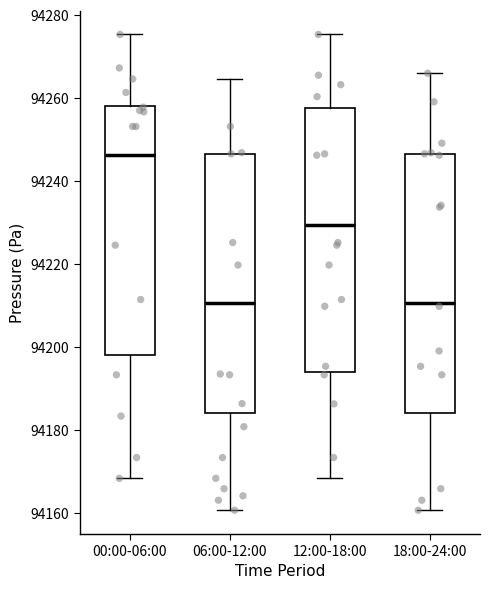

Reading left to right, read every box against the y-axis: the position of its median line, the range the box covers, and the ends of its whiskers. The values are not printed on the chart, so give them approximately, as read against the axis.

00:00-06:00: median 94246, box 94198 to 94258, whiskers 94168 to 94276
06:00-12:00: median 94210, box 94184 to 94246, whiskers 94160 to 94264
12:00-18:00: median 94230, box 94194 to 94258, whiskers 94168 to 94276
18:00-24:00: median 94210, box 94184 to 94246, whiskers 94160 to 94266